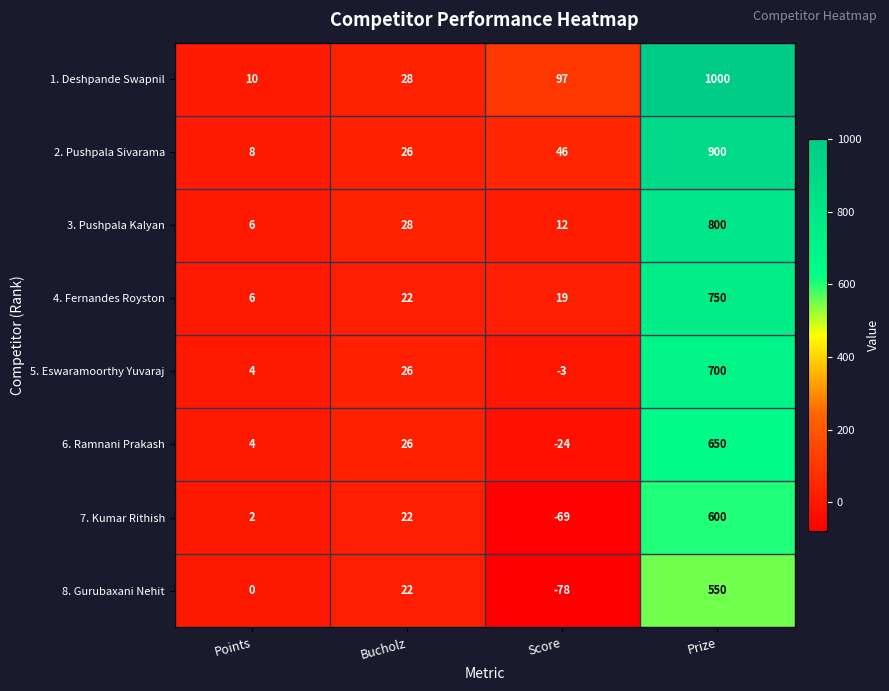

What is the difference between the second highest and second lowest values in the 8. Gurubaxani Nehit series?

22